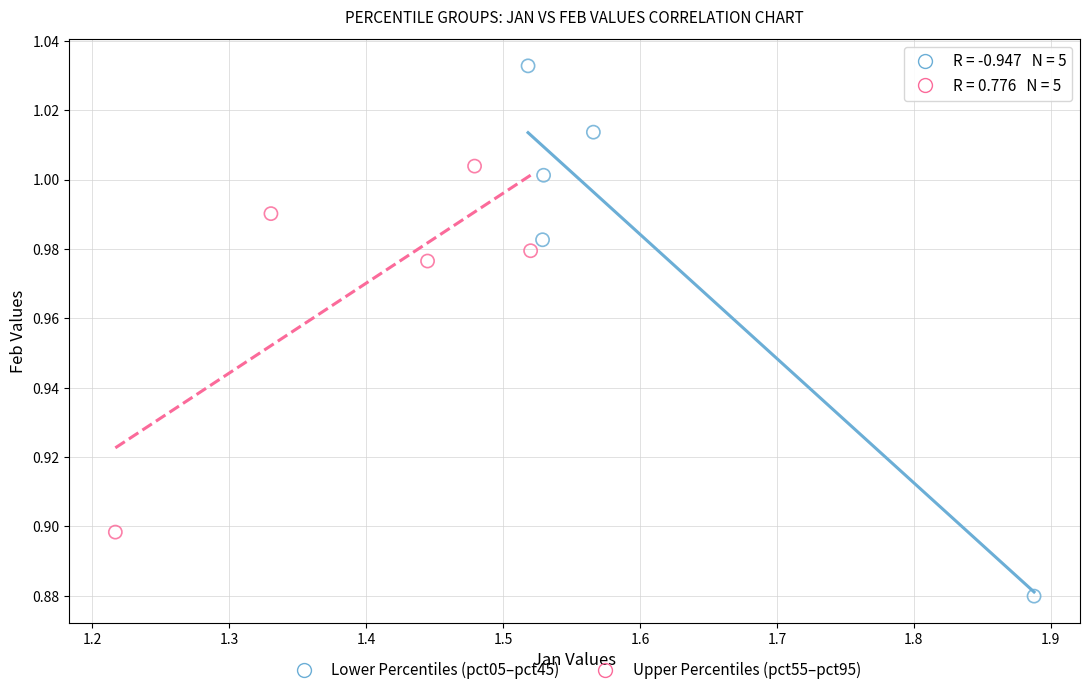

What are all the series names shown in the legend?

Lower Percentiles (pct05–pct45), Upper Percentiles (pct55–pct95)